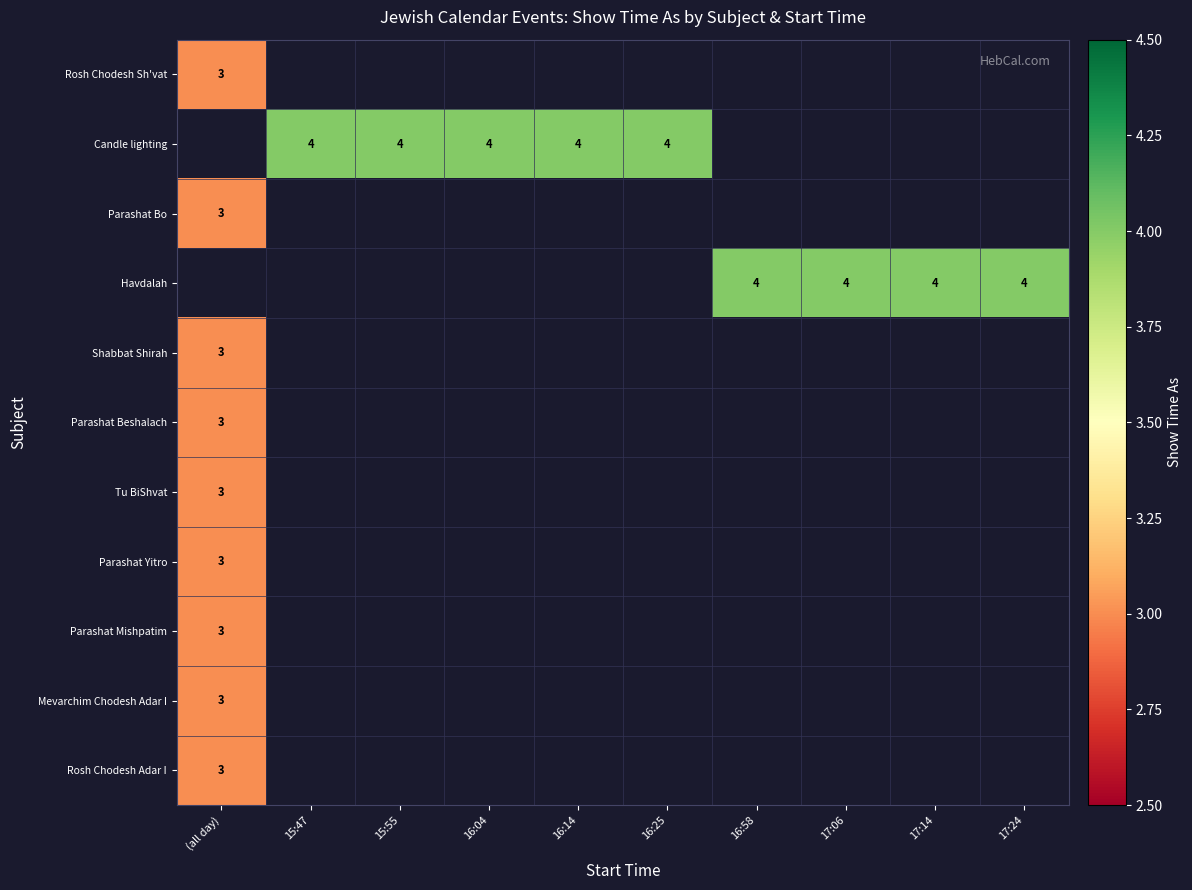

Where is Parashat Yitro nearest to the value 3?

(all day)